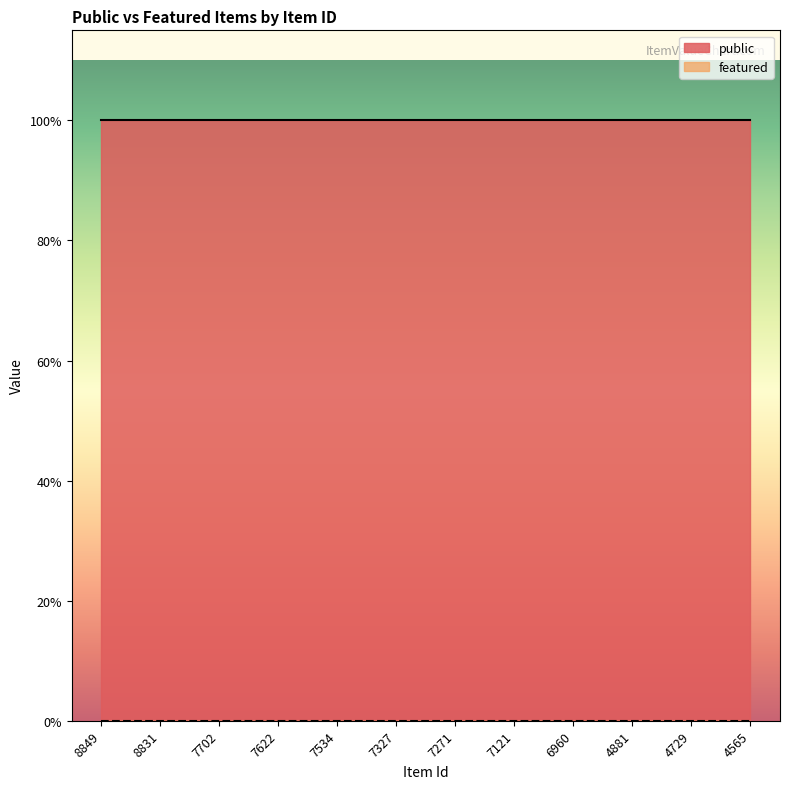

Reading right to left, list all the values displayed in this chart.

public: 4565=1	4729=1	4881=1	6960=1	7121=1	7271=1	7327=1	7534=1	7622=1	7702=1	8831=1	8849=1
featured: 4565=0	4729=0	4881=0	6960=0	7121=0	7271=0	7327=0	7534=0	7622=0	7702=0	8831=0	8849=0